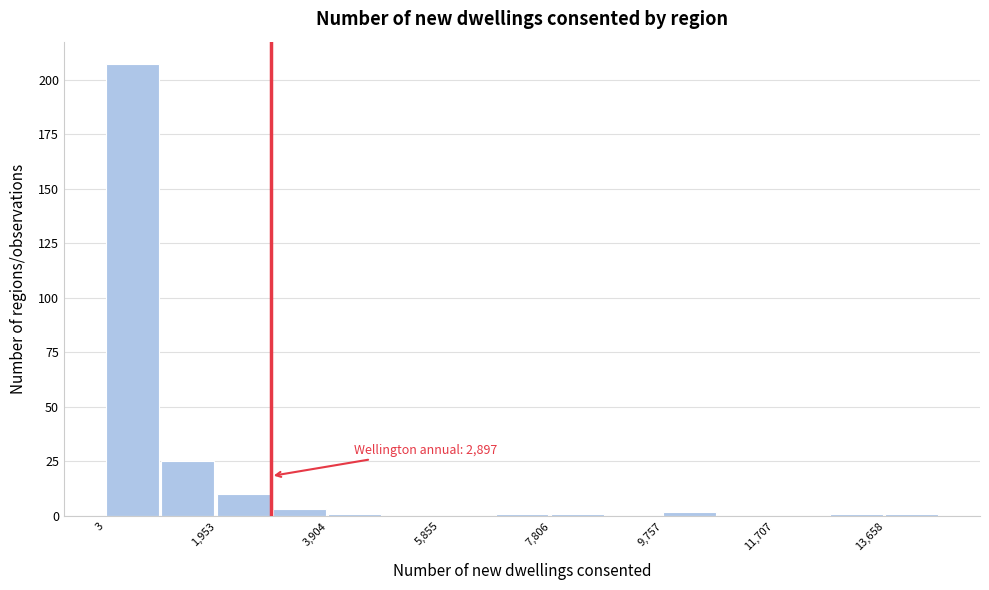

Which range on the x-axis has the tallest bar?

0 to 1000